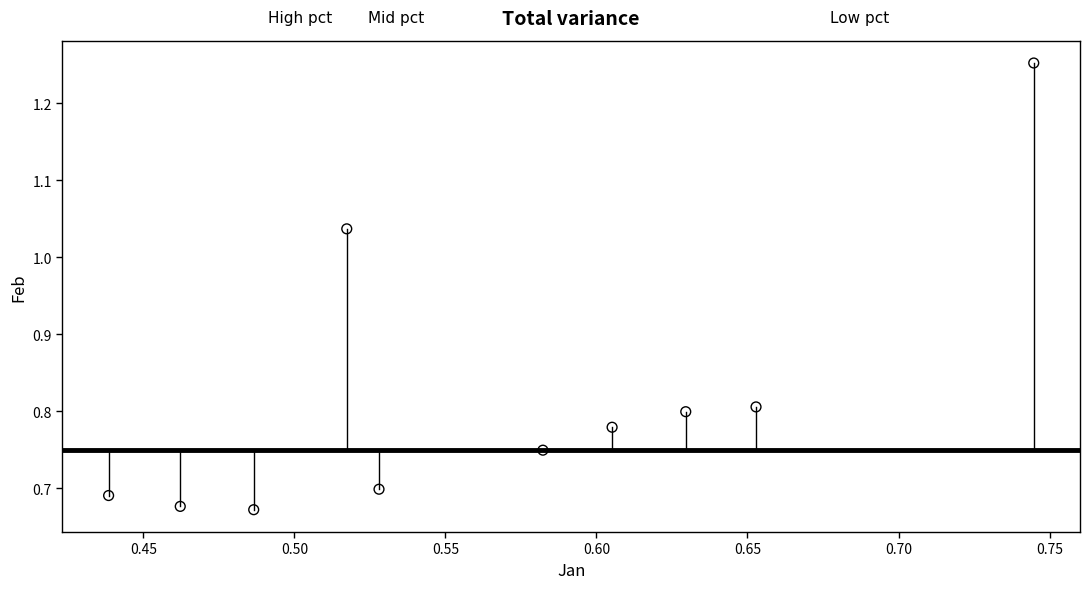

What is the average X value?

0.6